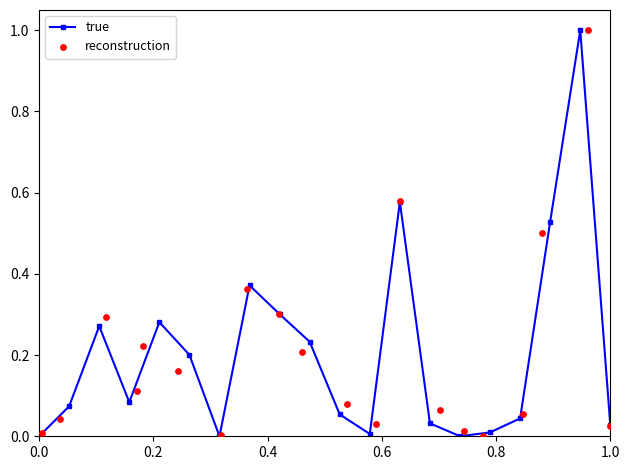

Which series reaches the minimum Y coordinate?

true